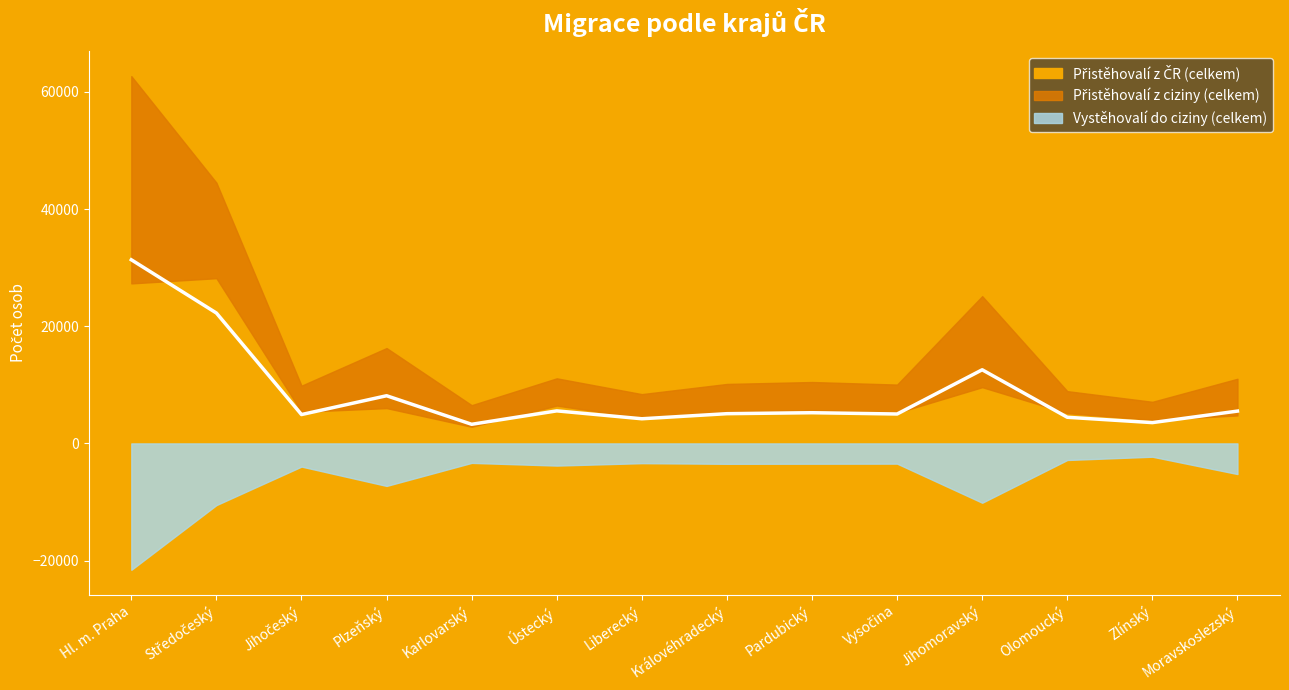

At how many categories does at least one series exceed 22248?

2